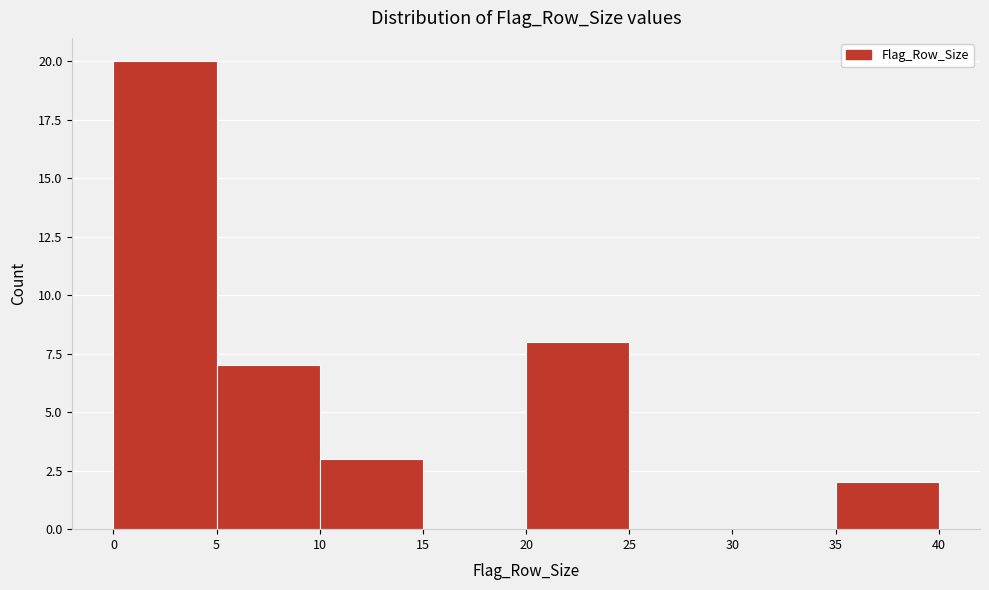

How tall is the bar that spans 5 to 10 on the x-axis? The values are not printed on the chart, so give them approximately, as read against the axis.

7